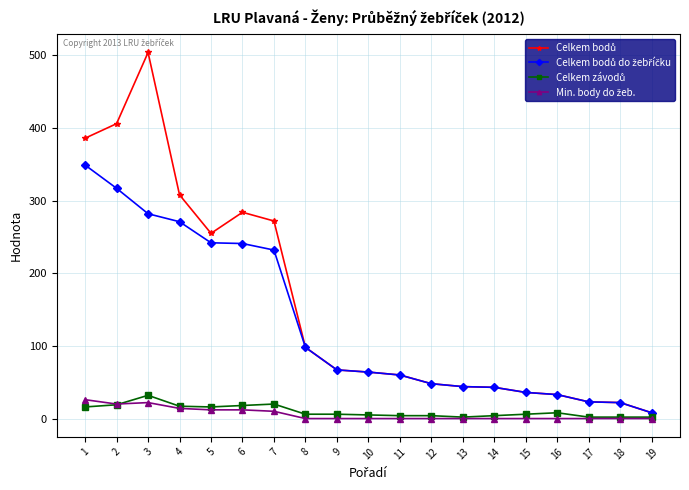

What is the greatest value displayed?

504